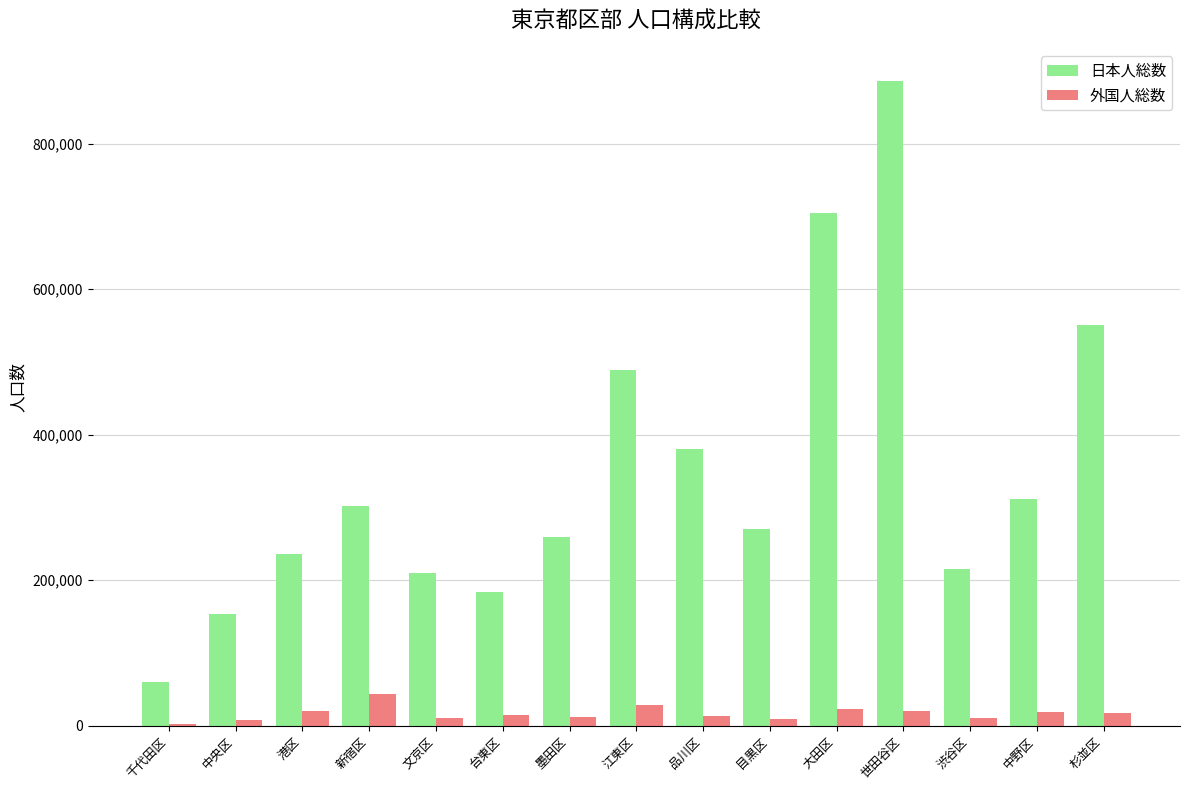

What is the average value of the 外国人総数 series?

16877